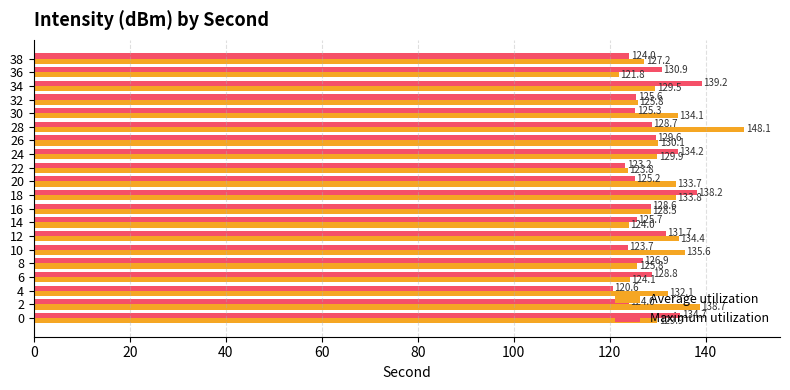

Which series changed the most between 34 and 36?

Maximum utilization